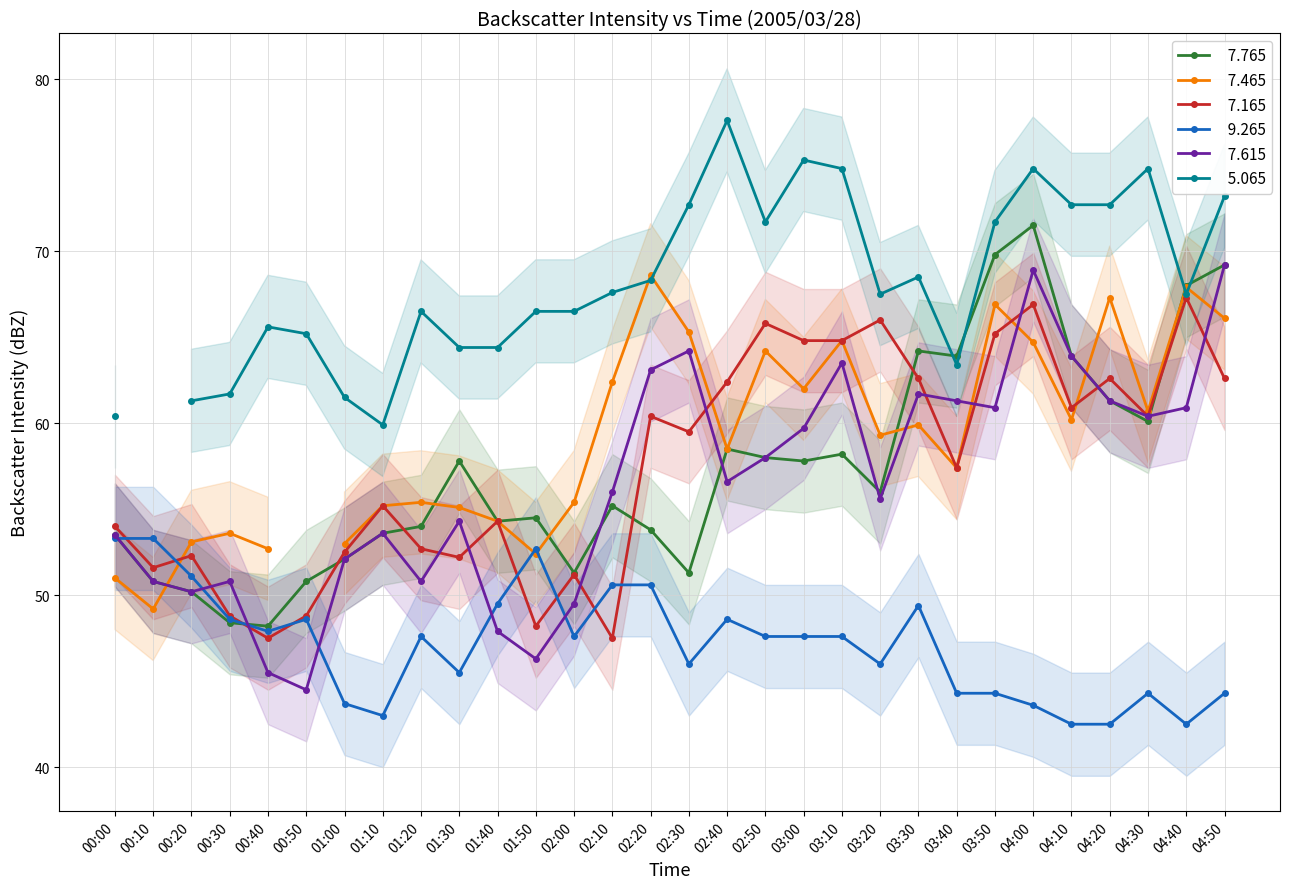

What is the difference between the maximum and minimum values in the   7.765 series?

23.3